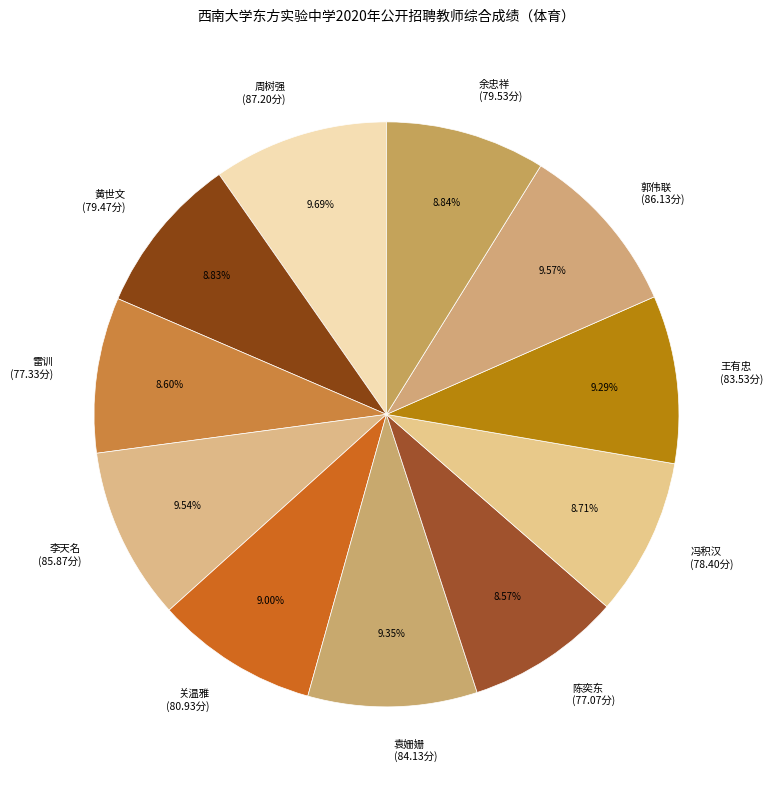

Does 余忠祥 account for over 50% of the chart?

No